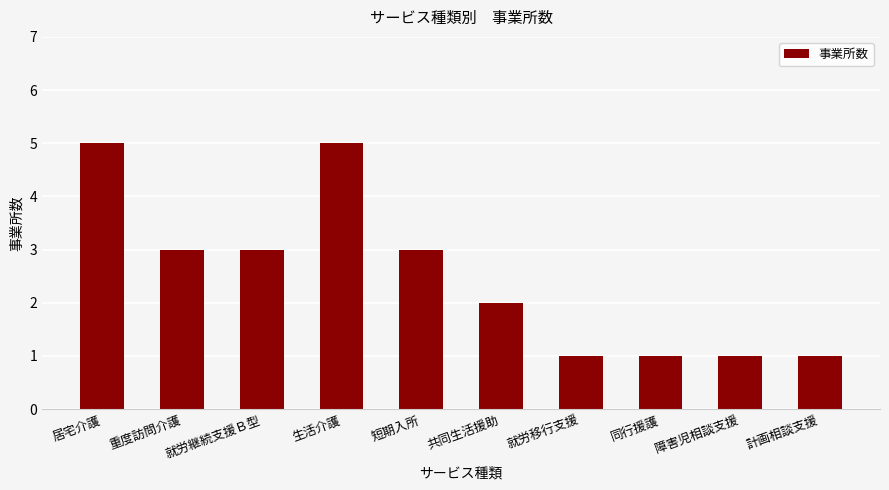

What is the sum of all values?

25